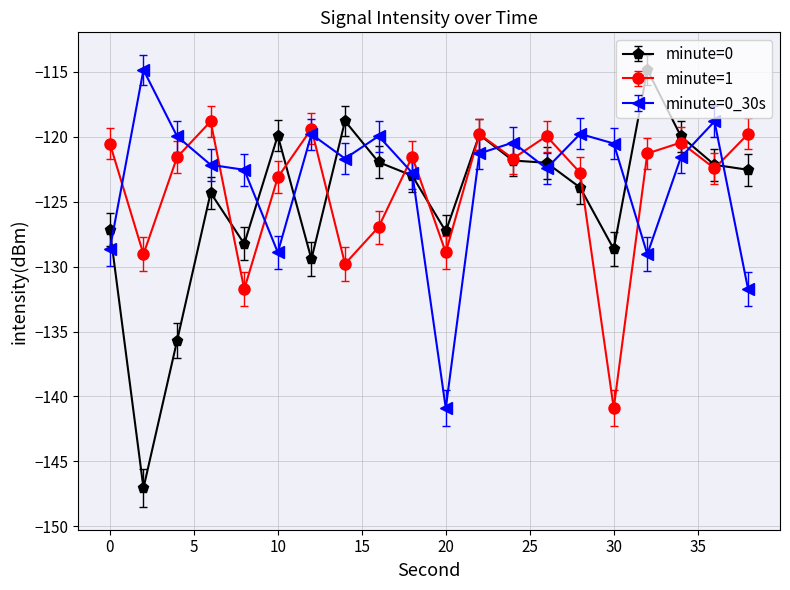

What is the average value of the minute=1 series?

-124.0